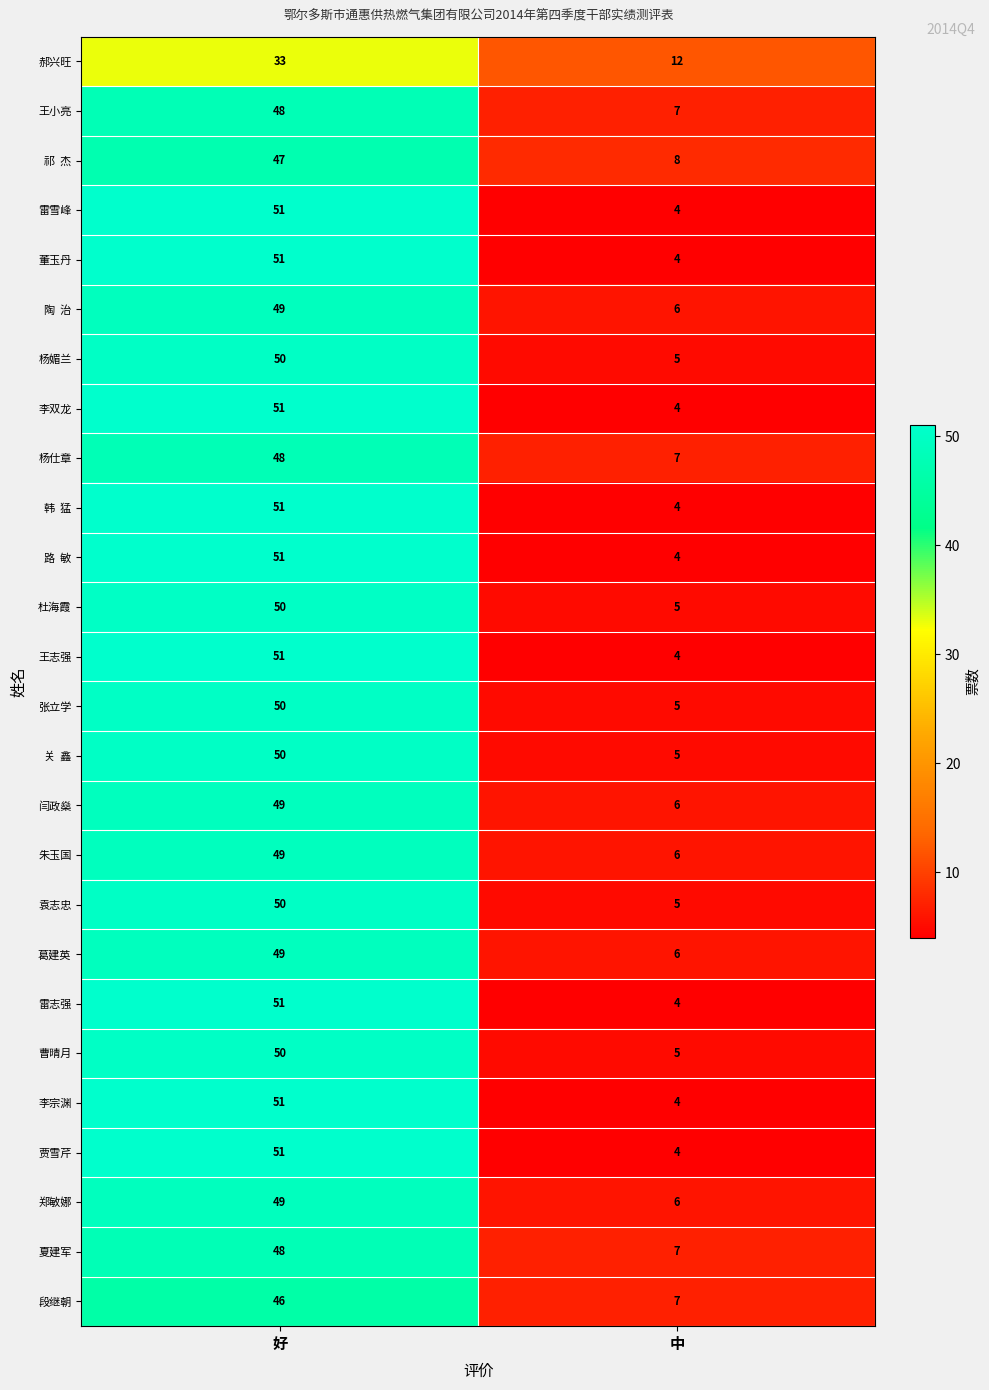

At which category does the chart reach its peak across all series?

好